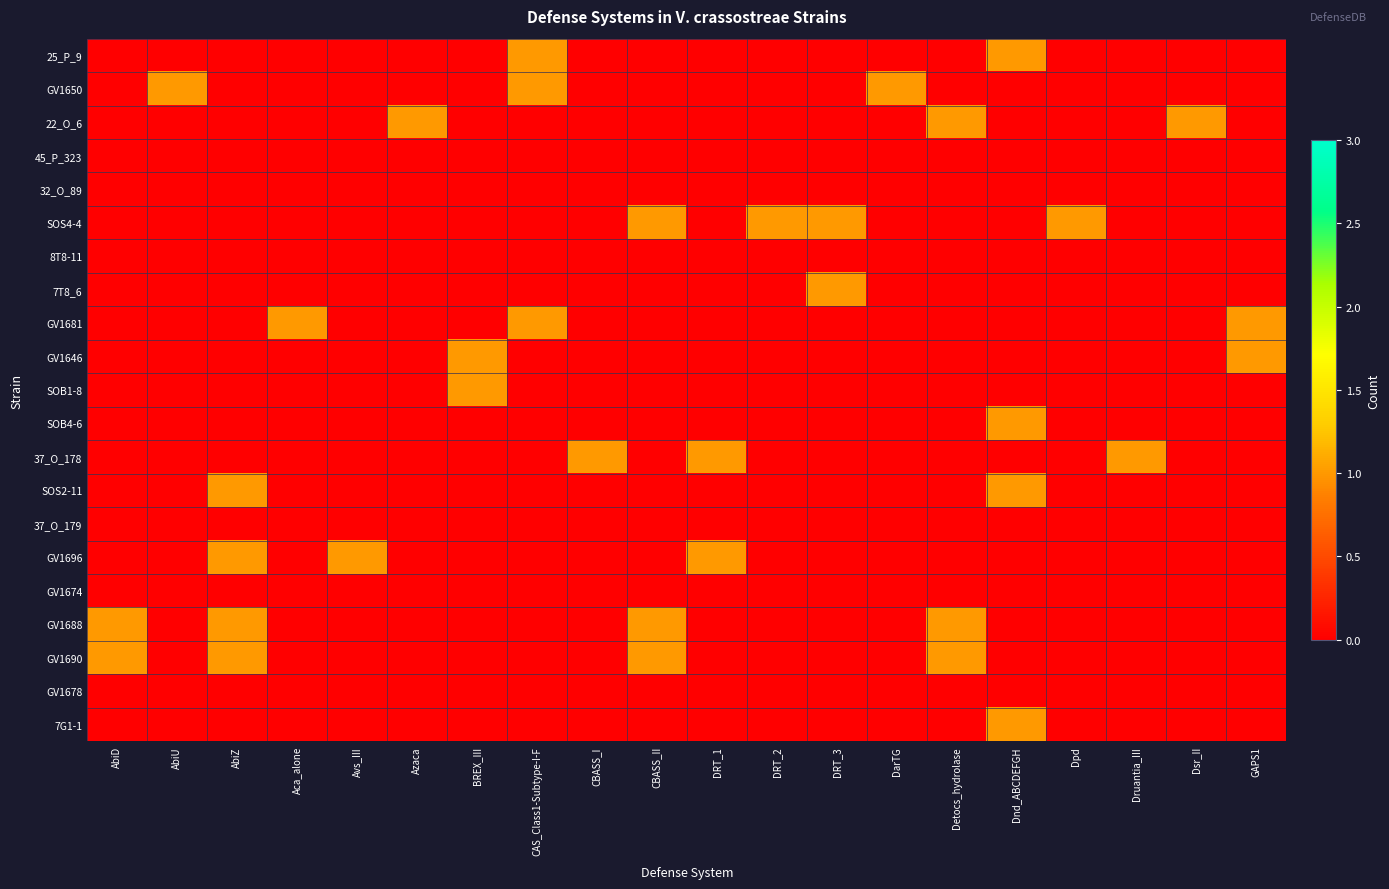

At how many categories does at least one series exceed 0?

20